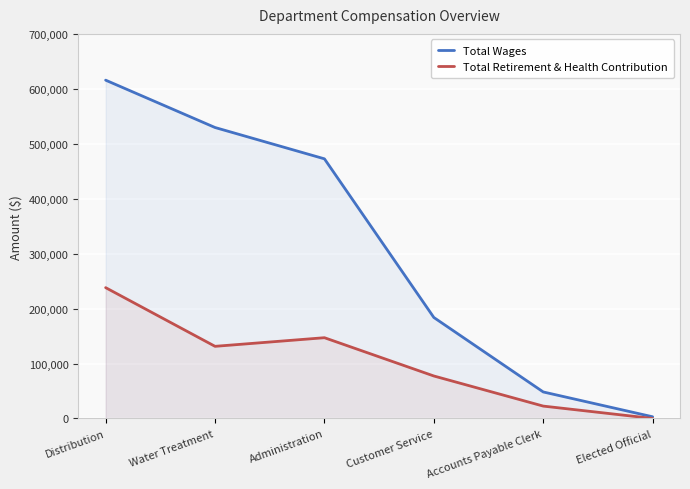

At which label does Total Wages reach its minimum?

Elected Official